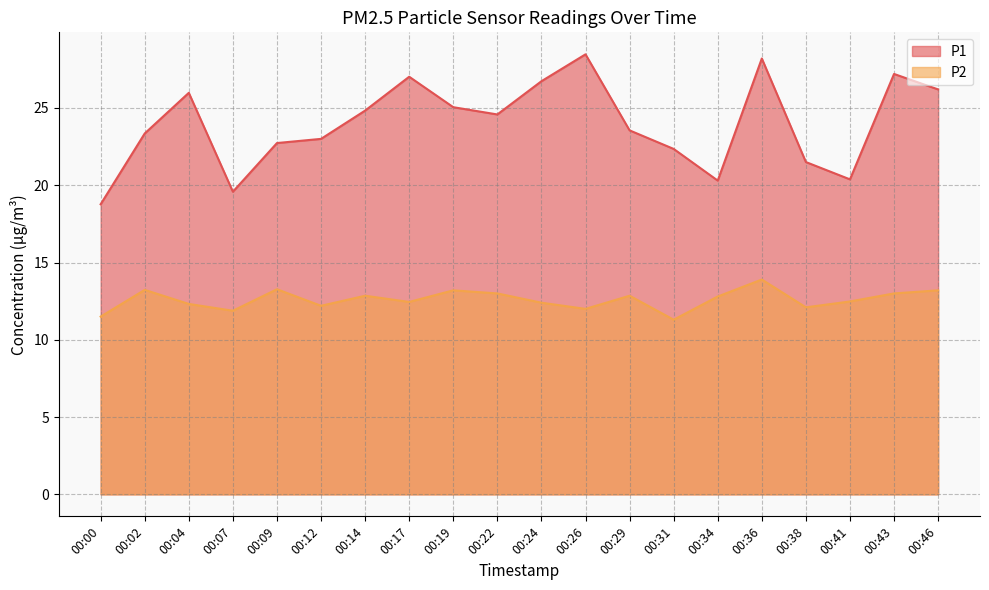

What is the difference between the maximum and minimum values in the P2 series?

2.6